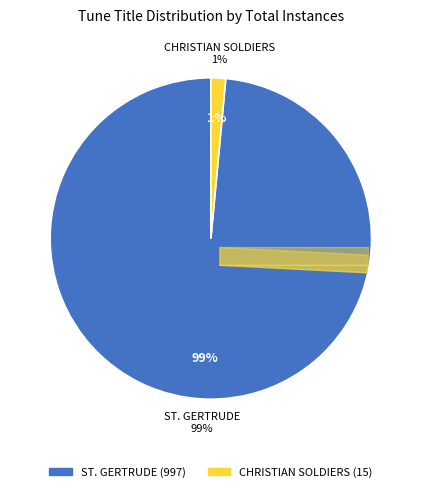

The CHRISTIAN SOLDIERS slice represents 1% of the pie. True or false?

True